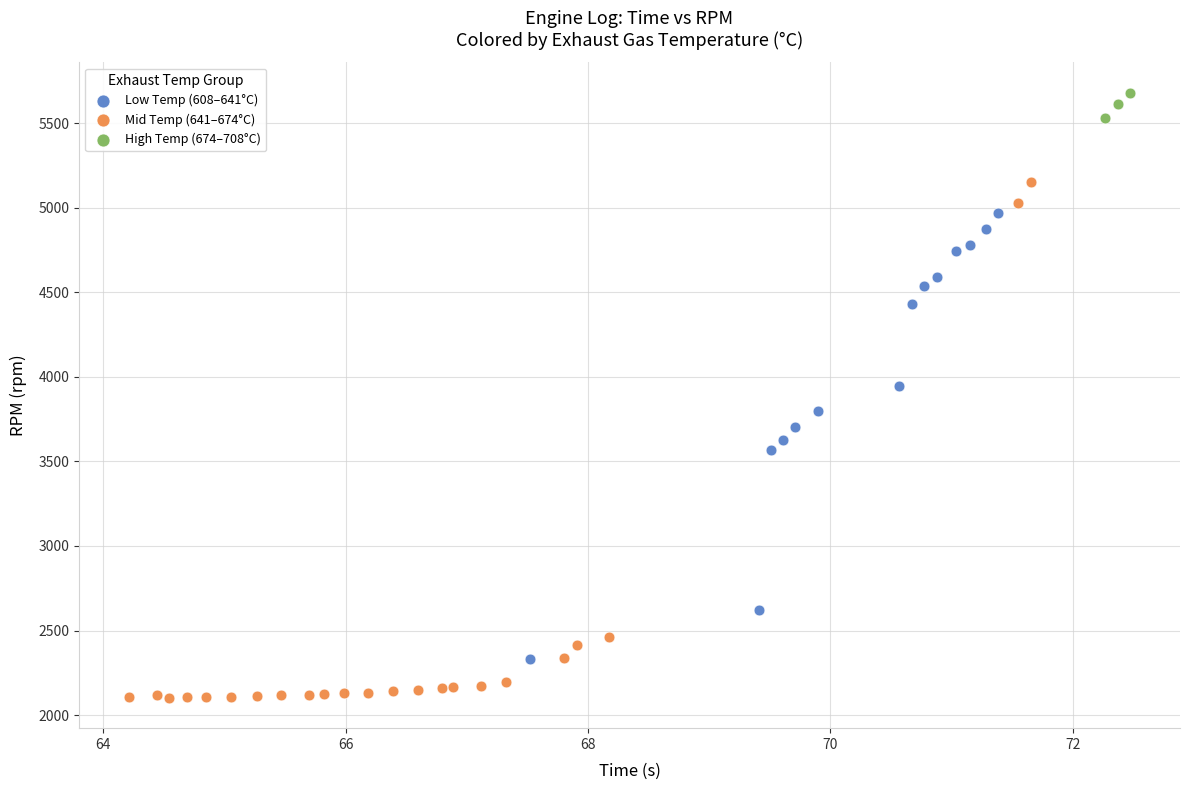

Which series reaches the maximum Y coordinate?

High Temp (674–708°C)